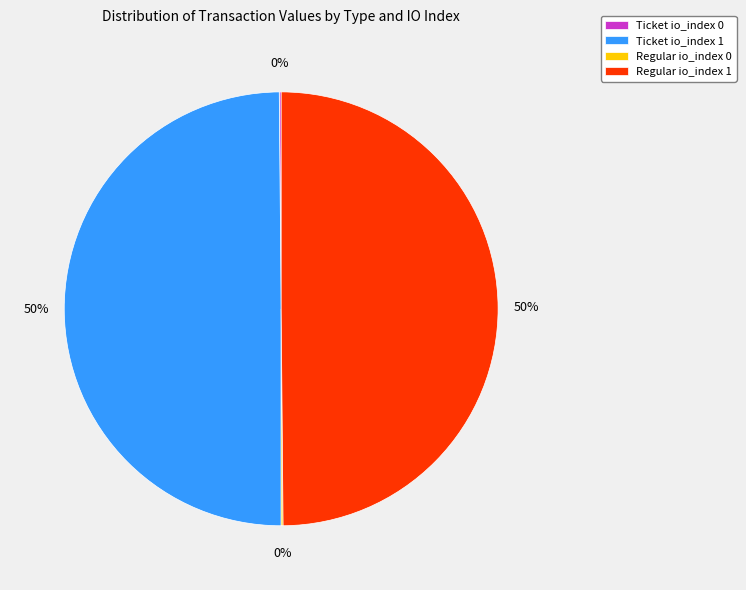

To the nearest percent, what percentage of the pie is Regular io_index 1?

50%